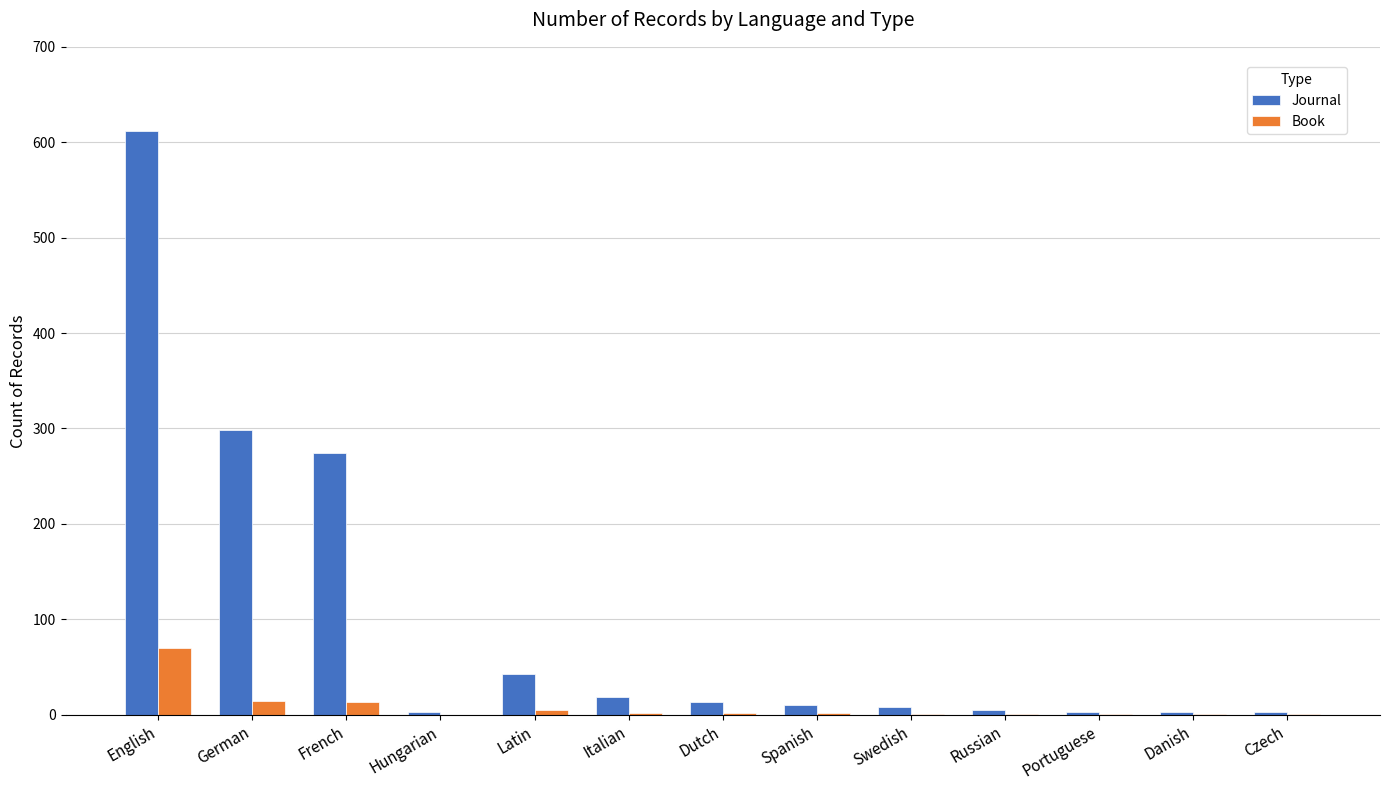

At which category is the sum across all series the highest?

English